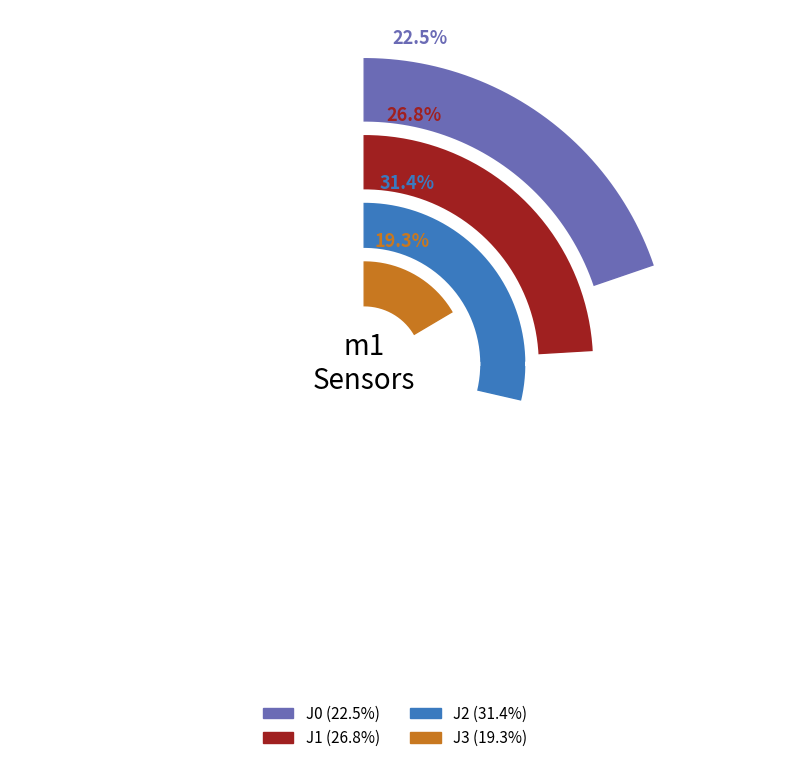

Is it true that J0 is 23% of the pie?

True